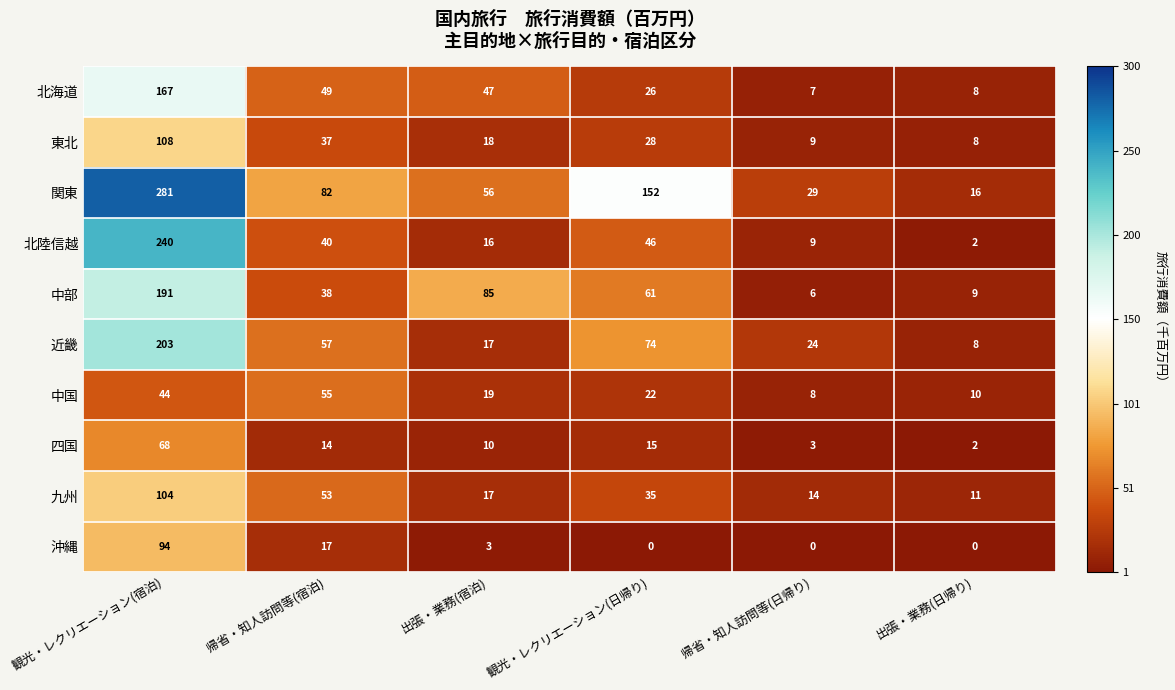

What is the total value across all series at 帰省・知人訪問等(宿泊)?

440922.6